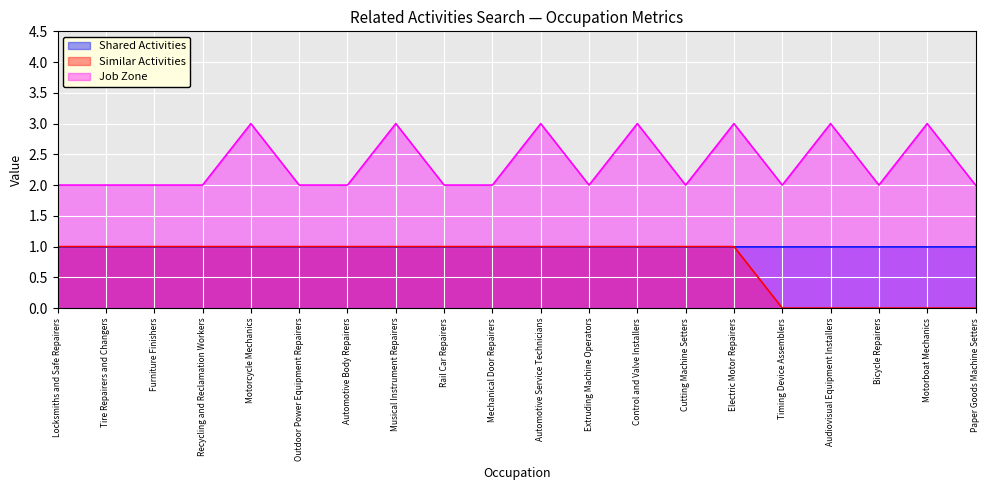

True or false: Job Zone has more than 1 interior local peaks.

True